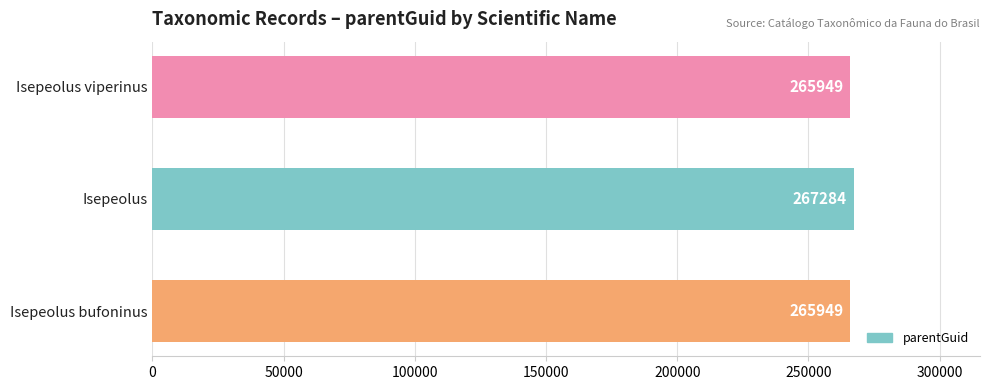

Which has a higher value, Isepeolus or Isepeolus bufoninus?

Isepeolus